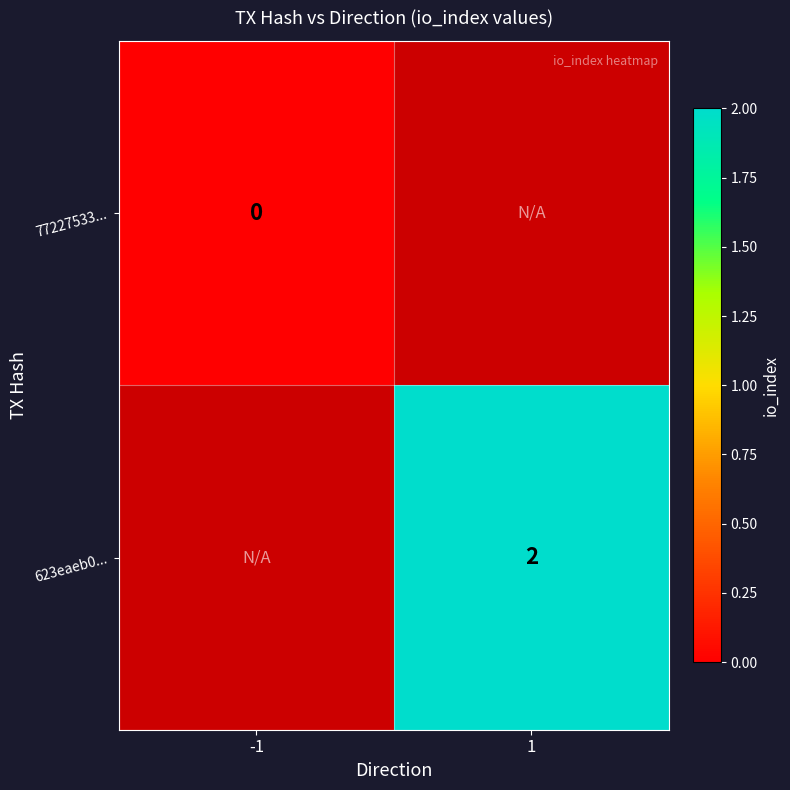

Between -1 and 1, which is larger?

1